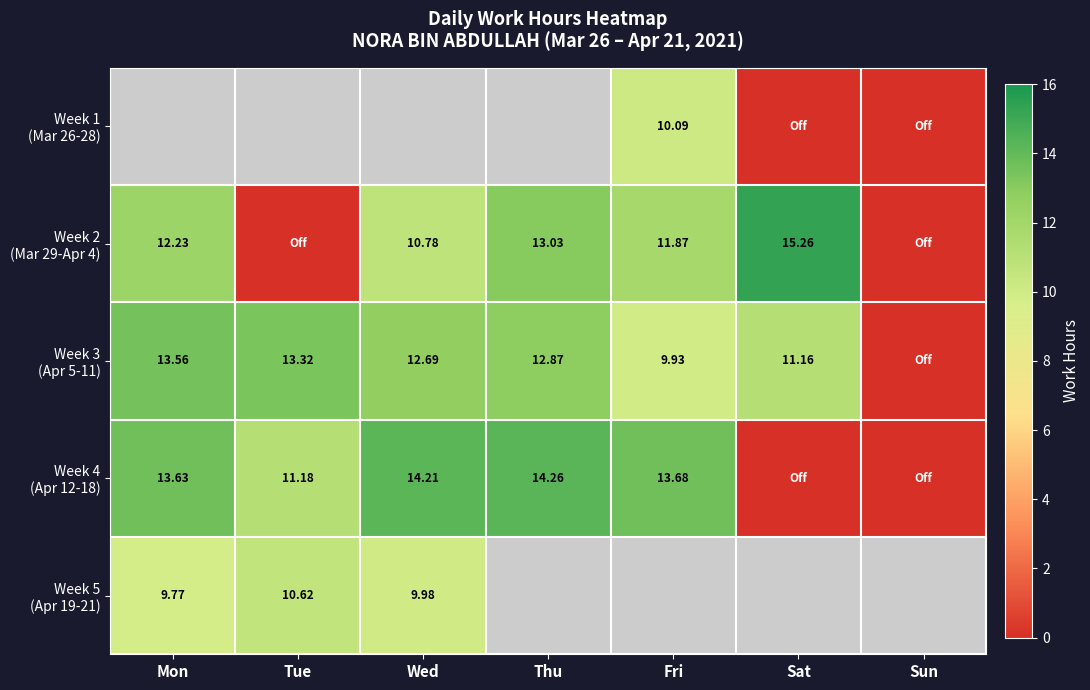

Which has a higher value, Thu or Wed?

Wed